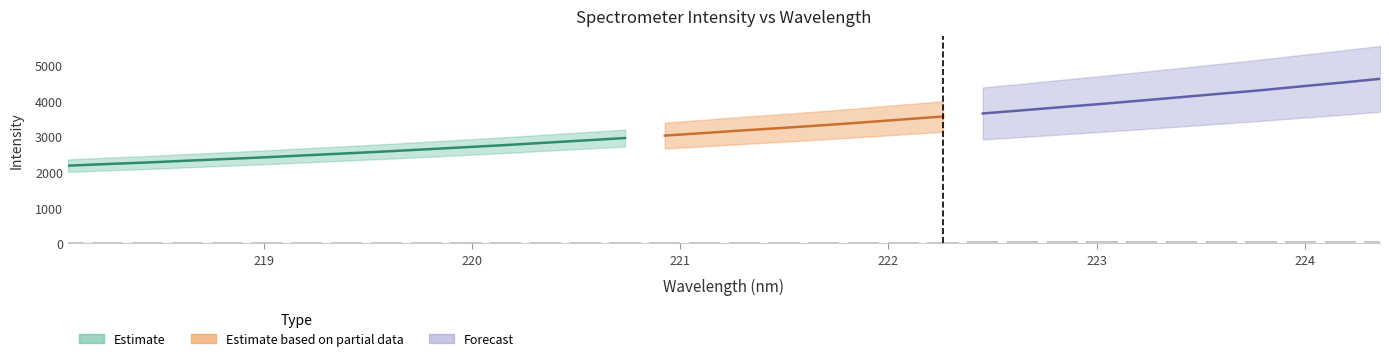

How many values are below 47?

17